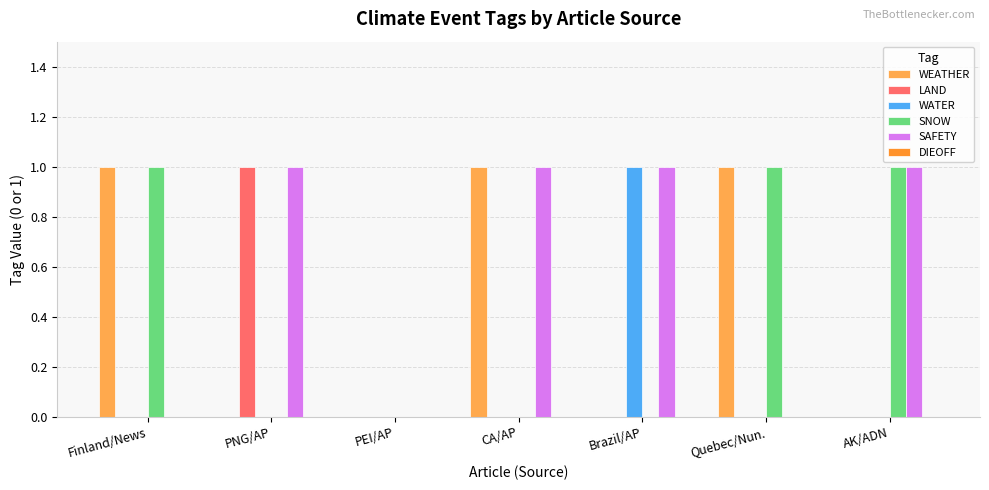

Is the value of SAFETY at PNG/AP greater than the value of WATER at PNG/AP?

Yes